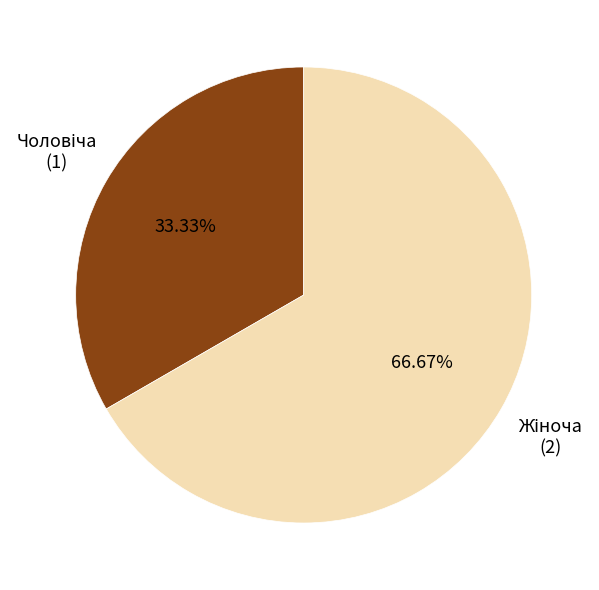

Is there a majority slice in this chart?

Yes